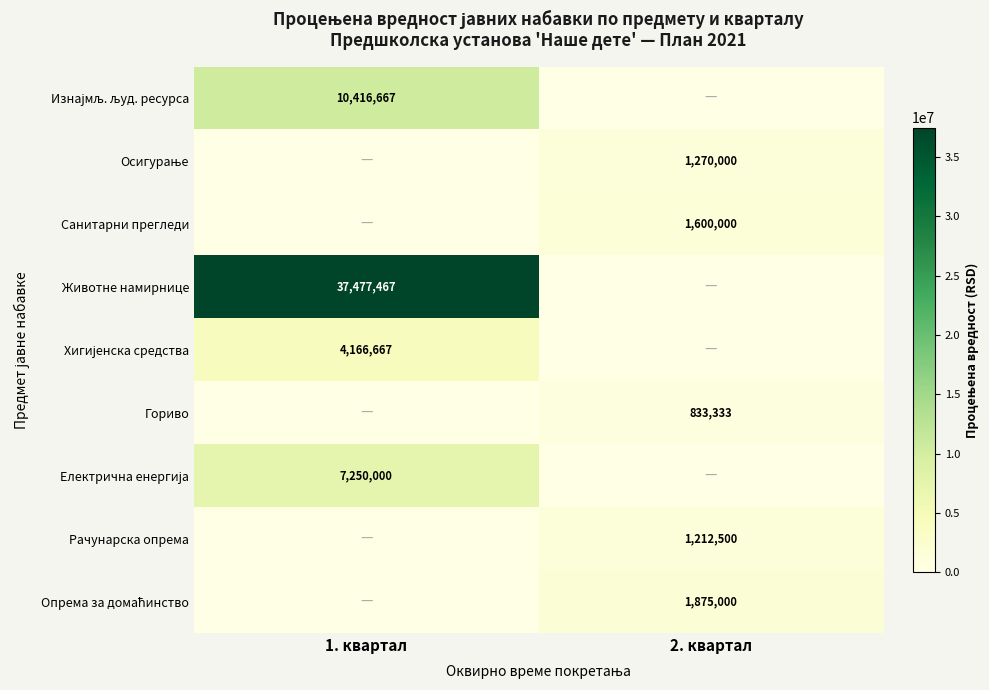

Which series has the widest spread of values?

Животне намирнице